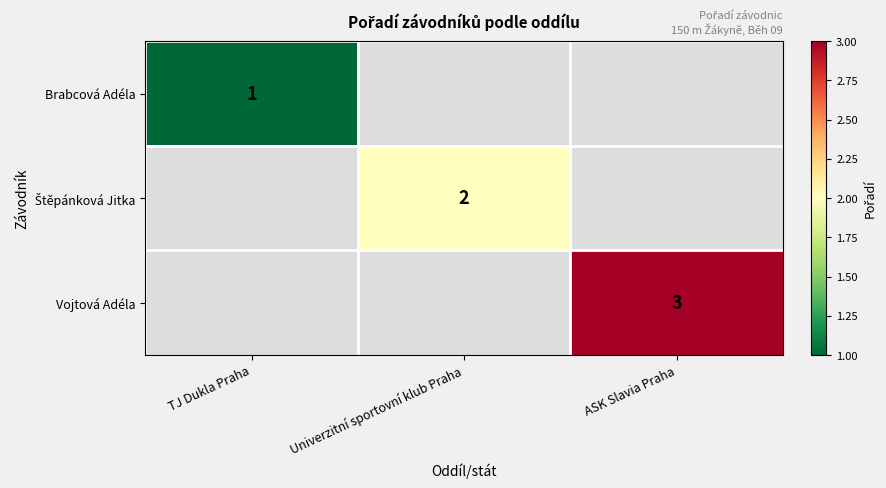

The value of Brabcová Adéla at TJ Dukla Praha is 1. True or false?

True